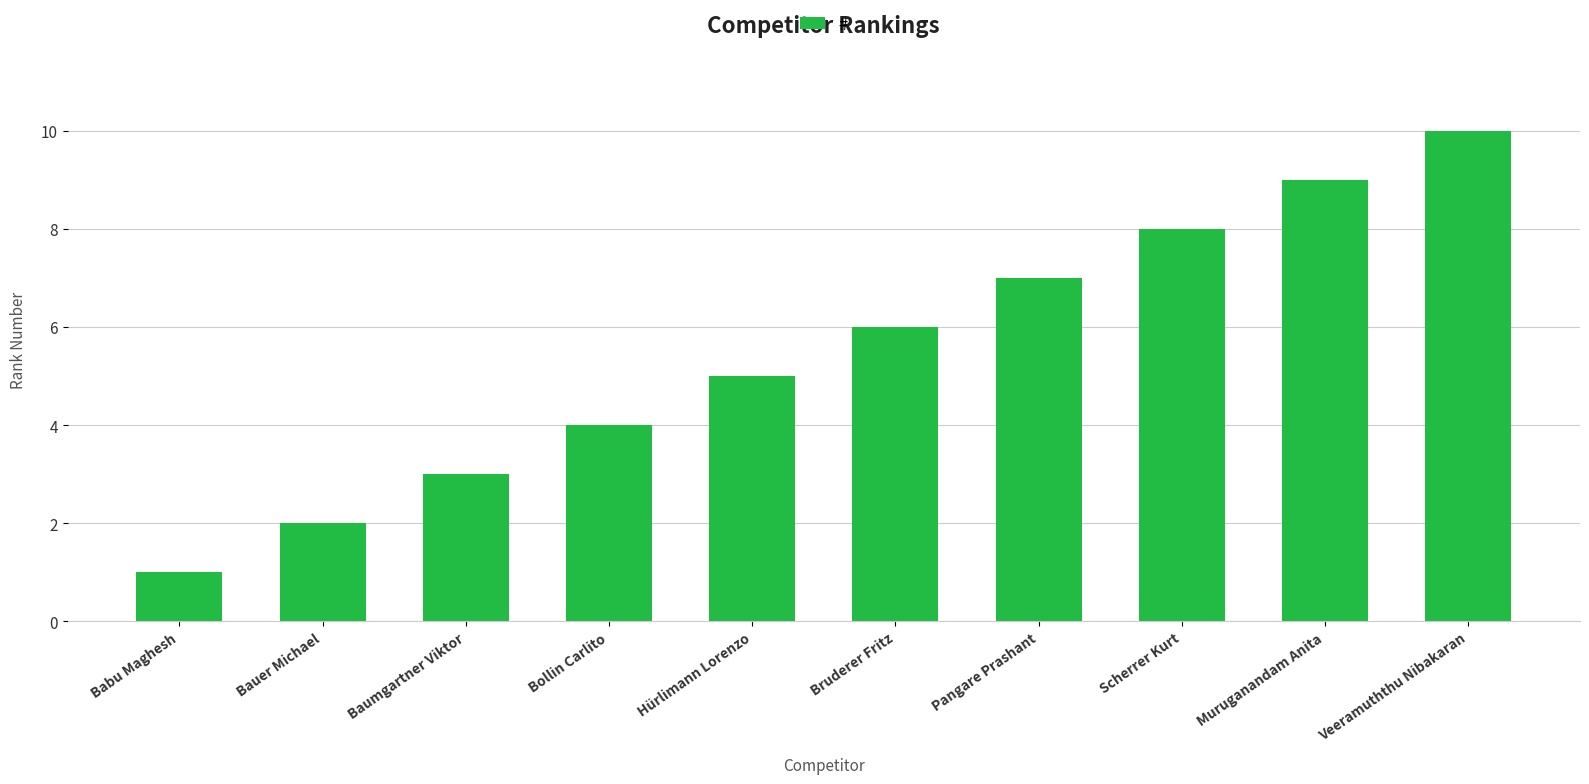

What is the ratio of the value at Pangare Prashant to the value at Muruganandam Anita?

0.8